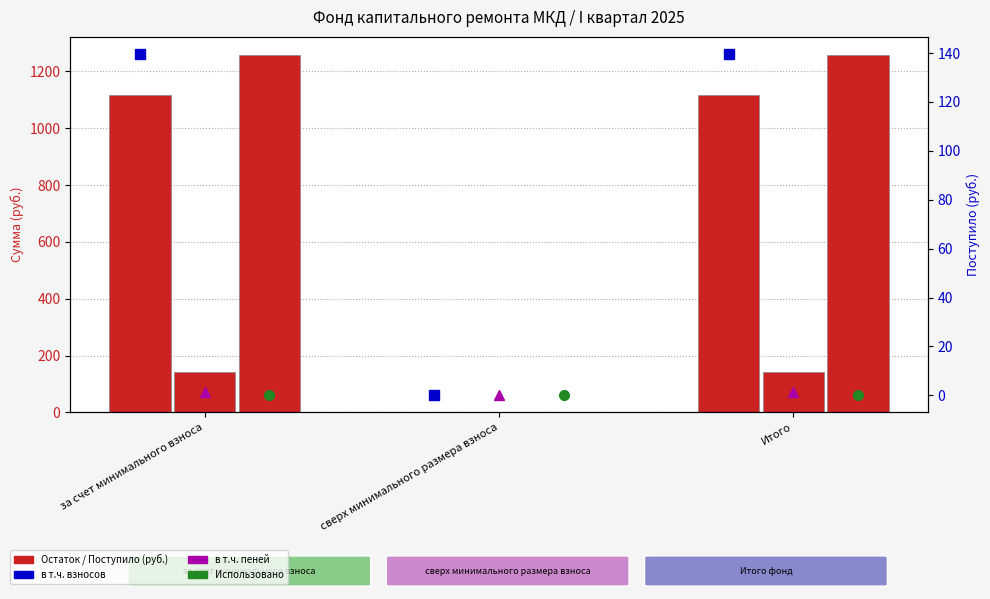

How many groups of bars are there?

3